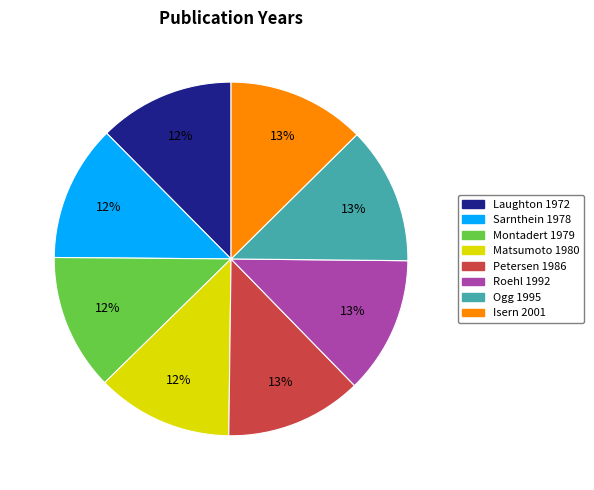

To the nearest percent, what percentage of the pie is Isern 2001?

13%